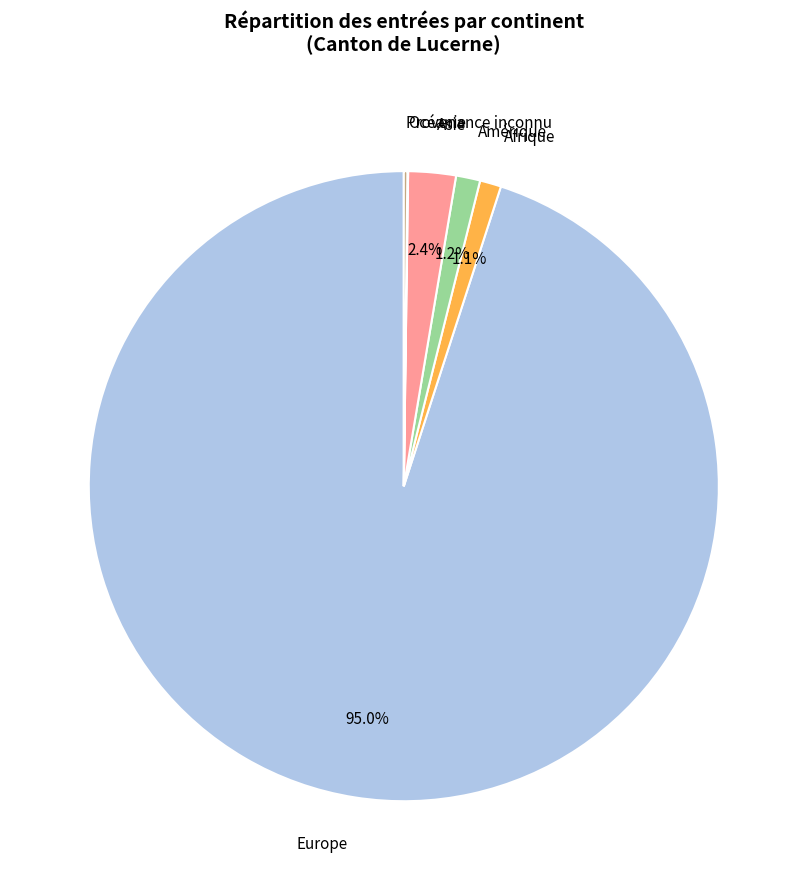

To the nearest percent, what portion does Asie represent?

2%